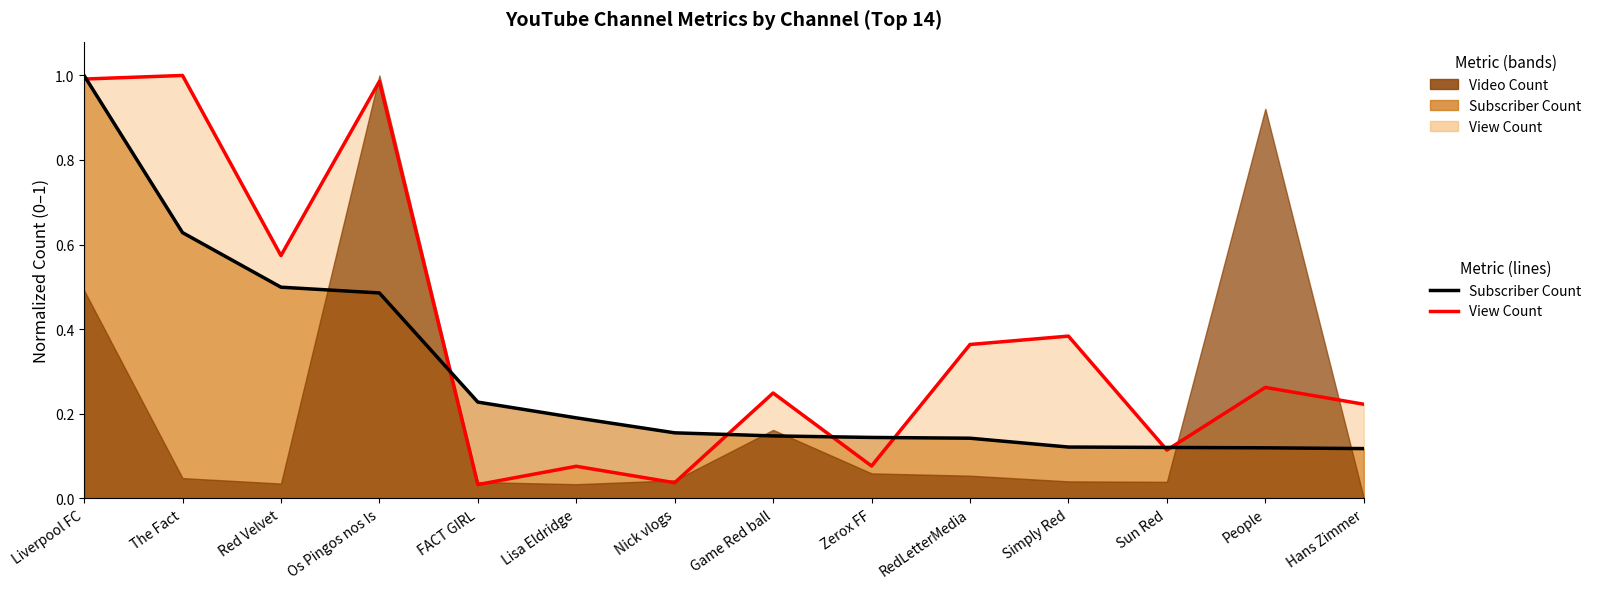

What is the sum of the Subscriber Count line values at Lisa Eldridge and People?

0.3